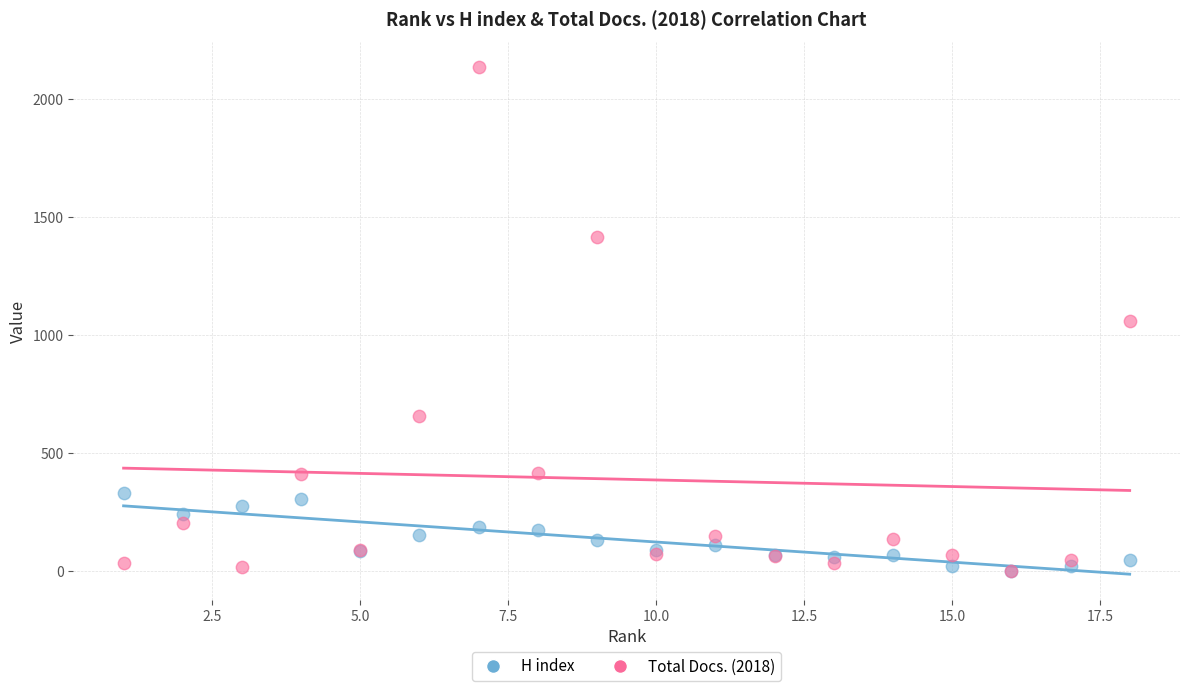

What are all the series names shown in the legend?

H index, Total Docs. (2018)